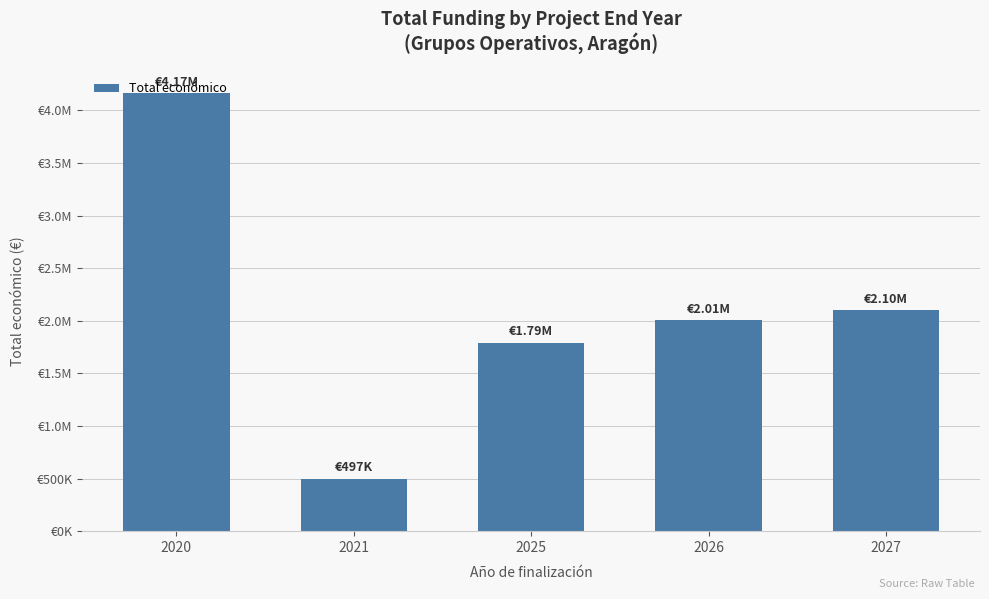

Are the bars grouped side by side (vs. stacked)?

No